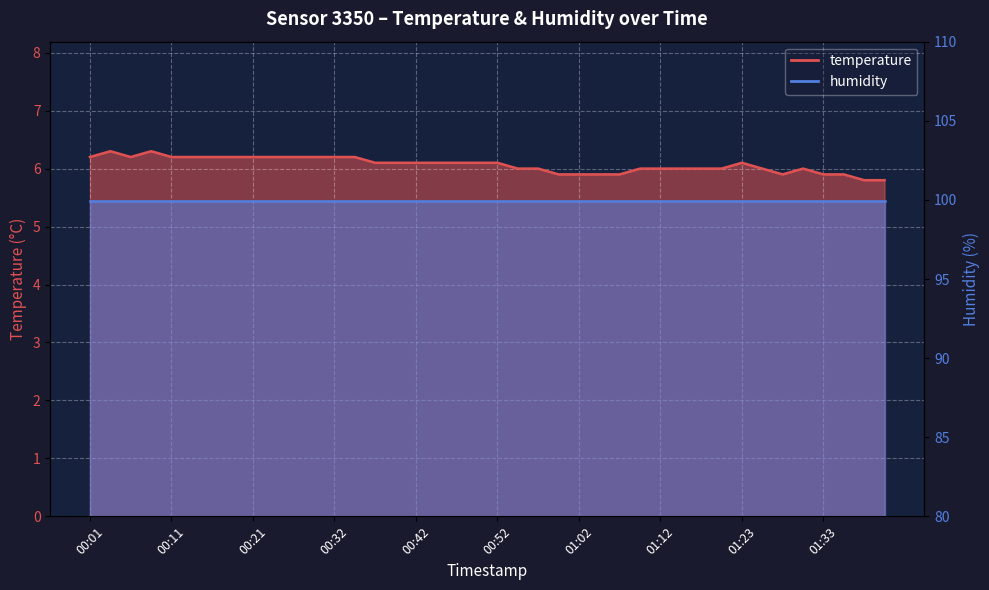

Rank the categories by value from lowest to highest.

01:38, 01:41, 01:00, 01:02, 01:05, 01:07, 01:28, 01:33, 01:35, 00:55, 00:57, 01:10, 01:12, 01:15, 01:18, 01:20, 01:25, 01:30, 00:37, 00:39, 00:42, 00:44, 00:47, 00:50, 00:52, 01:23, 00:01, 00:06, 00:11, 00:14, 00:16, 00:19, 00:21, 00:24, 00:27, 00:29, 00:32, 00:34, 00:04, 00:09